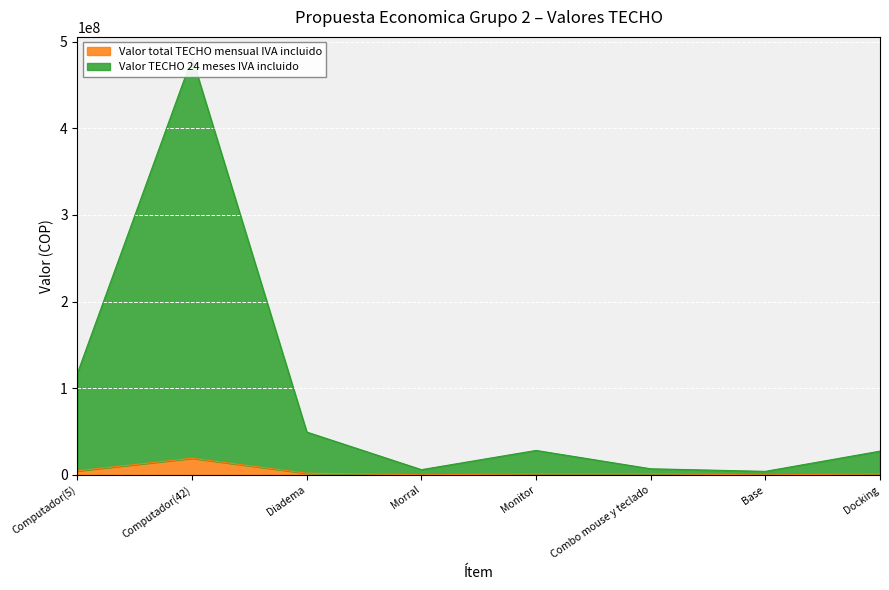

What is the difference between the Valor TECHO 24 meses IVA incluido values at Morral and Combo mouse y teclado?

1005692.7